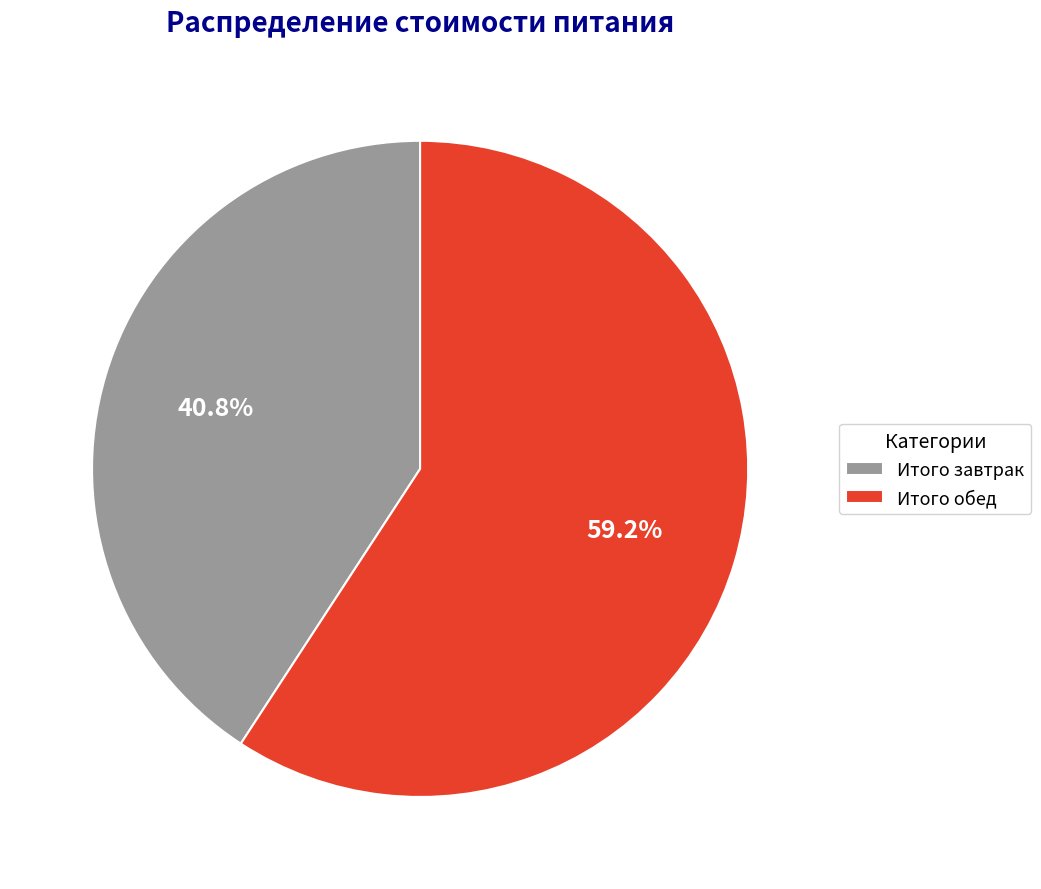

How many slices are in this pie chart?

2